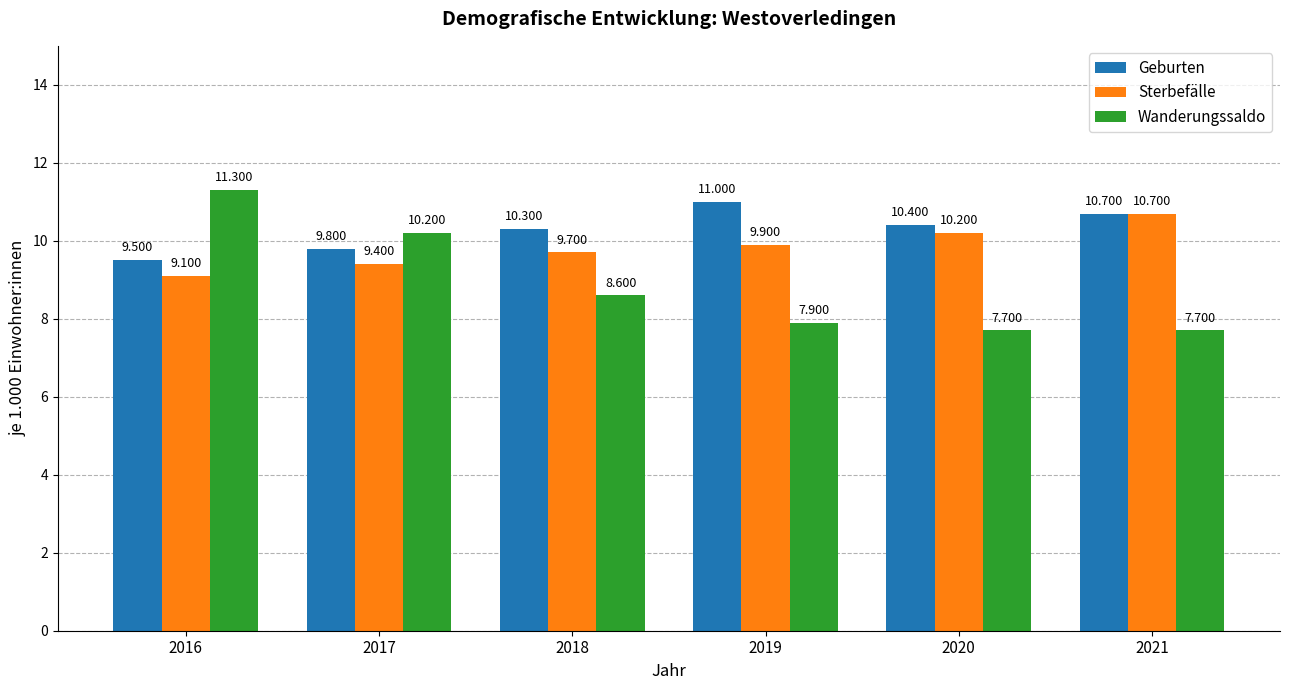

Which series changed the most between 2016 and 2019?

Wanderungssaldo